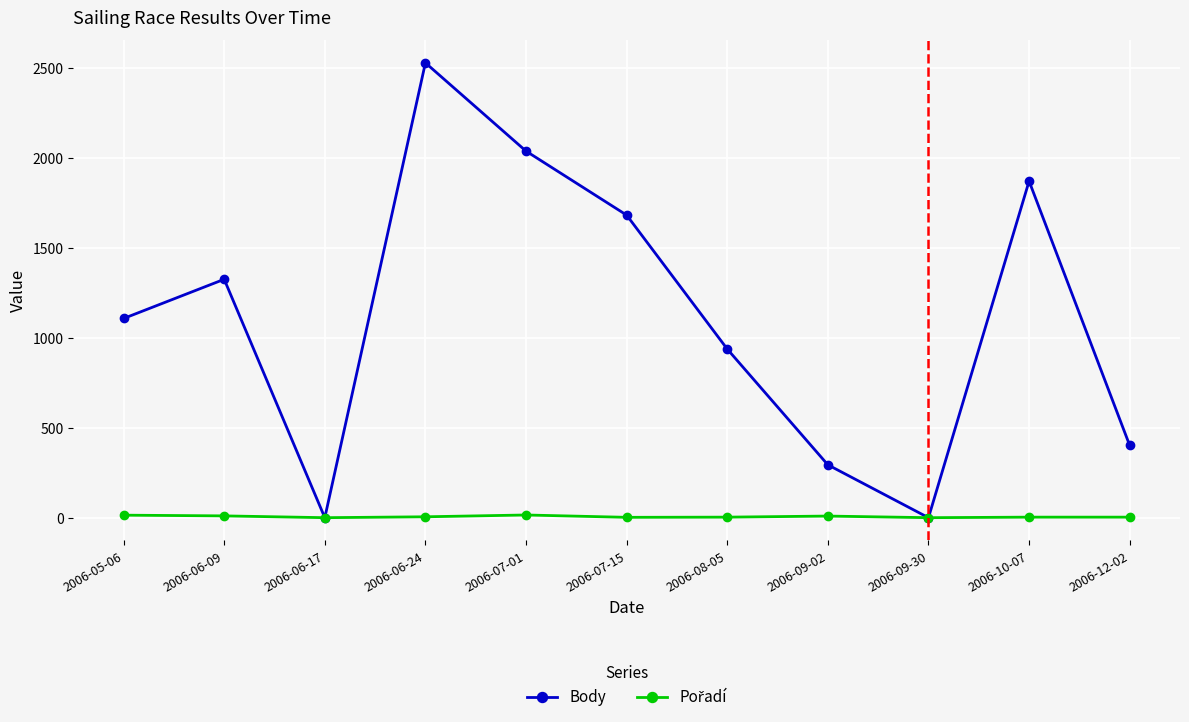

Which series has the largest range (max minus min)?

Body